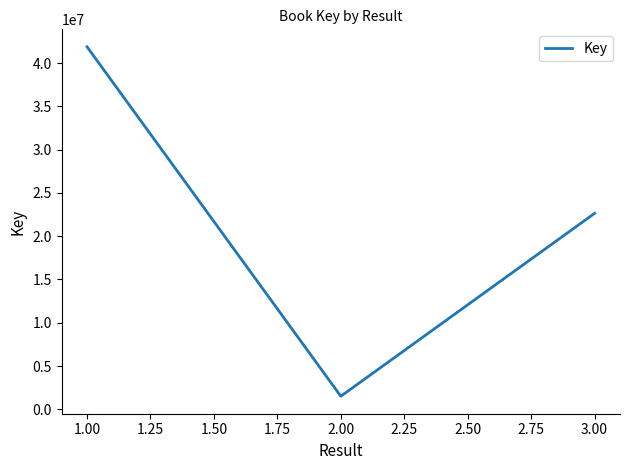

Is it true that the value at 2.00 is 1511118?

True